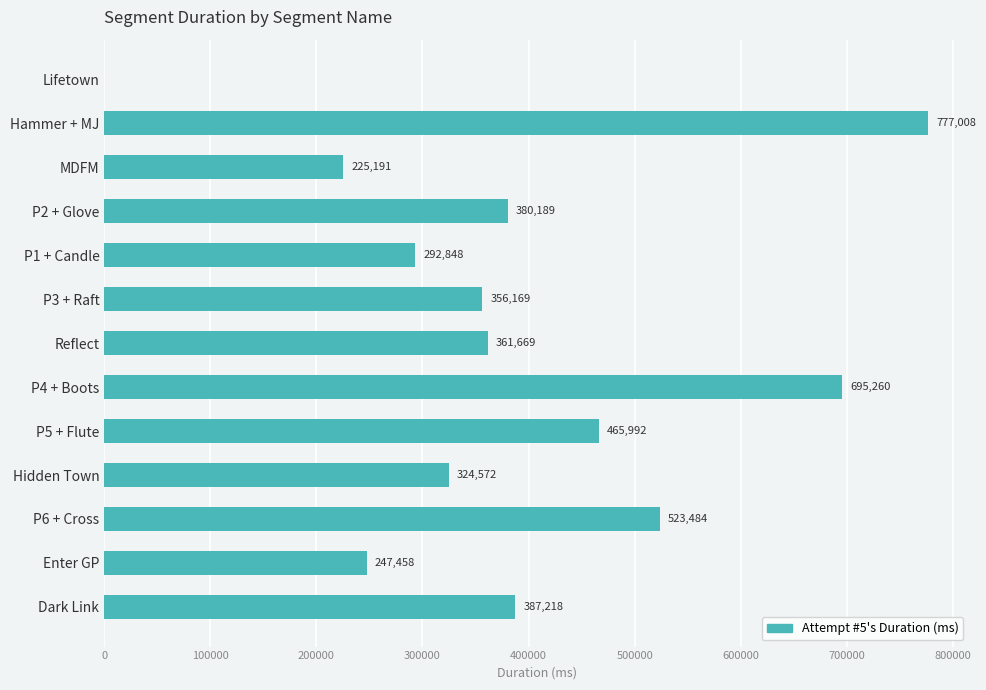

What is the average value?

387466